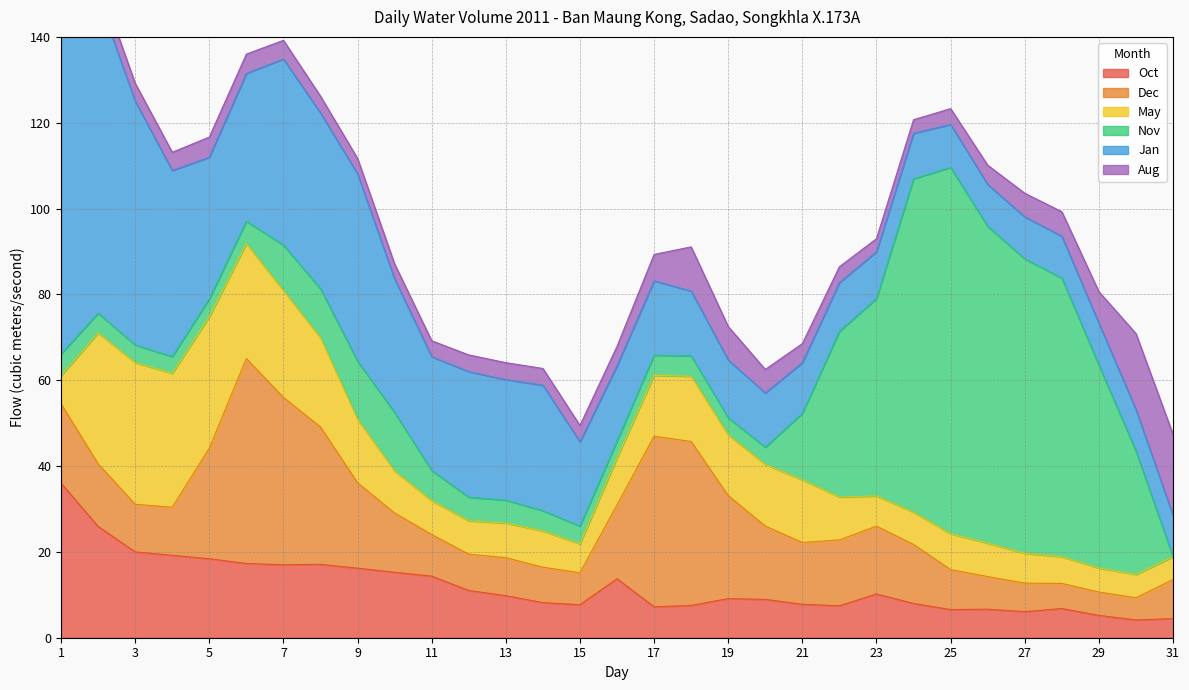

Read the Oct value at 26.

6.6